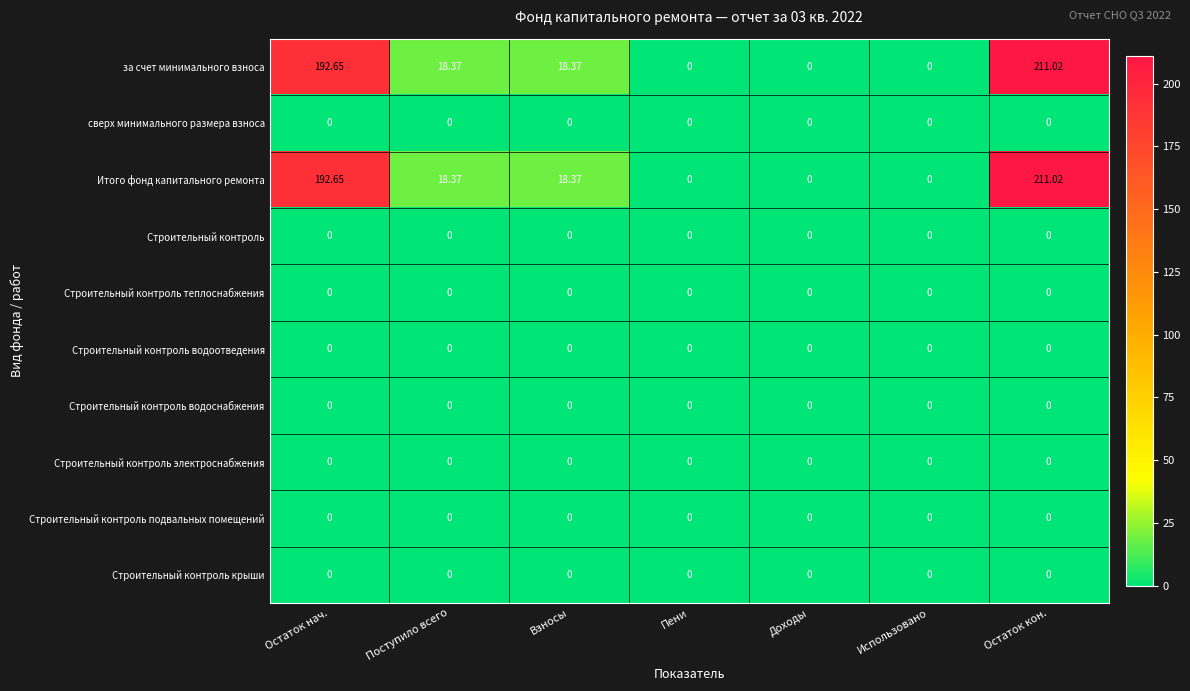

At which label does Итого фонд капитального ремонта first exceed 18?

Остаток нач.